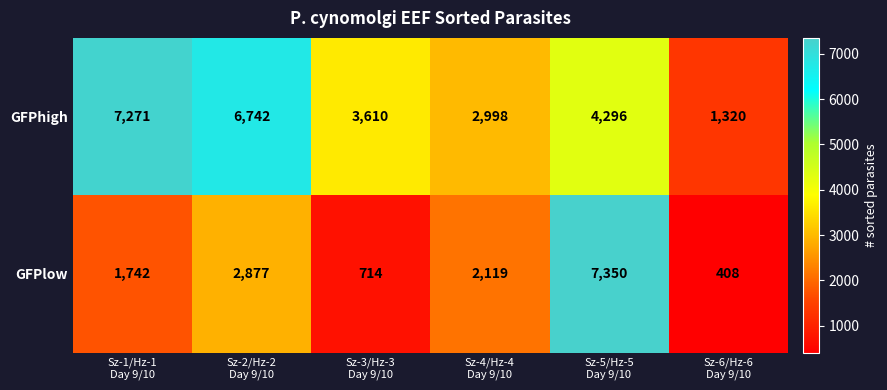

Which series has the largest range (max minus min)?

GFPlow